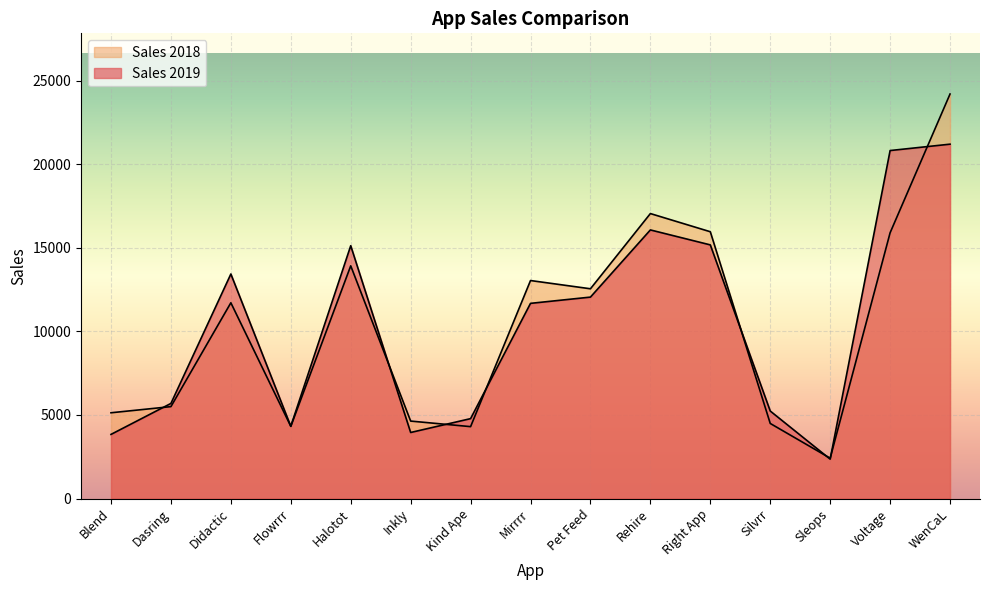

List the series in order of their overall mean, lowest first.

Sales 2018, Sales 2019